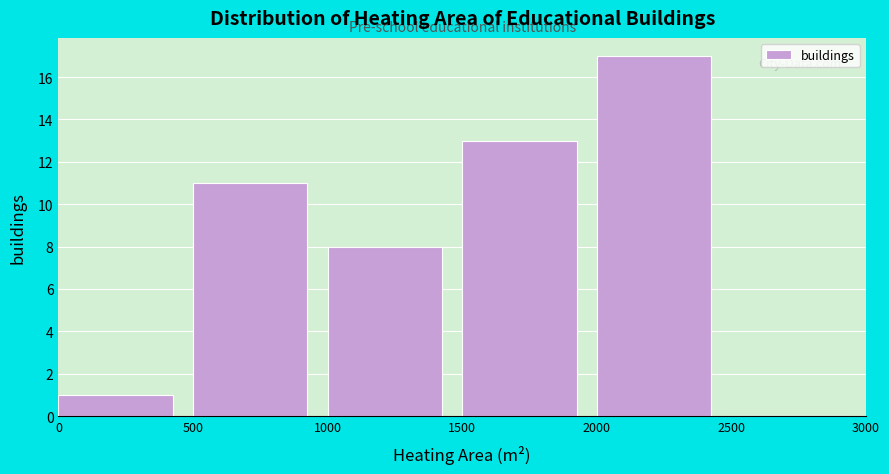

Over which range of the x-axis is the bar tallest?

2000 to 2500